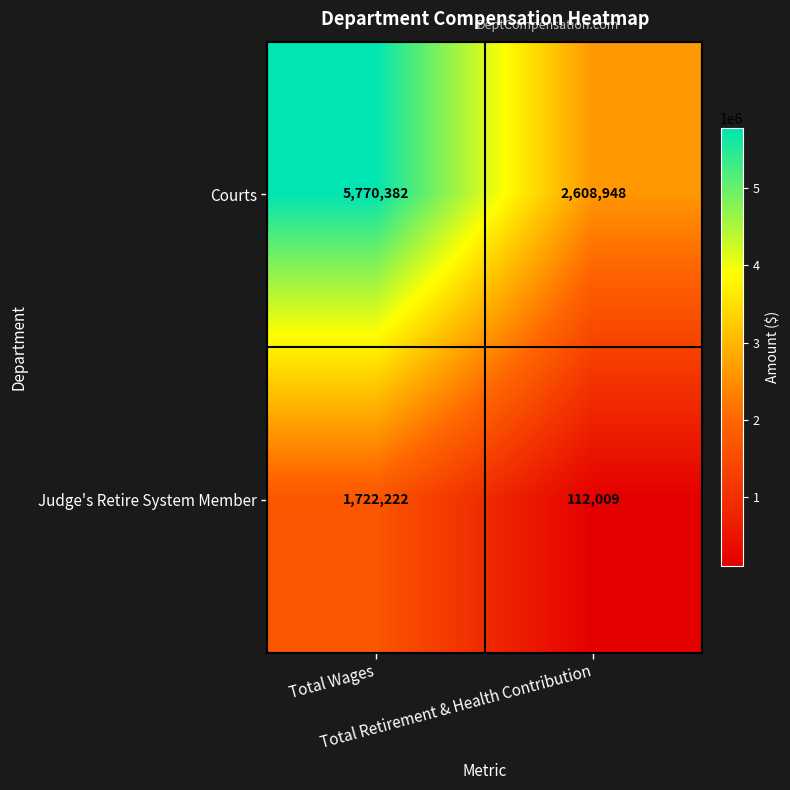

What is the difference between the maximum and minimum values in the Courts series?

3161434